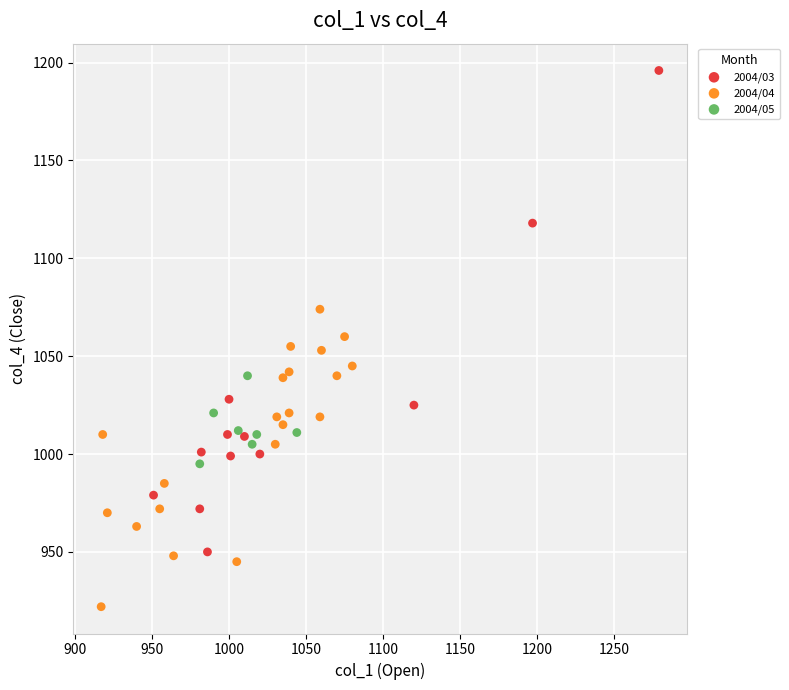

What are all the series names shown in the legend?

2004/03, 2004/04, 2004/05